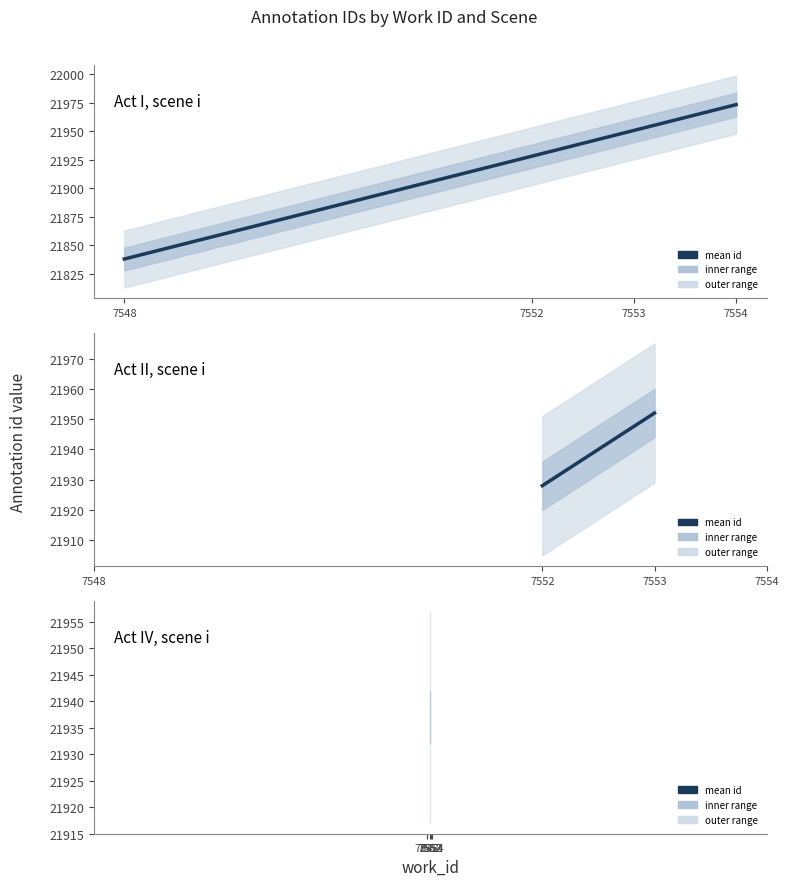

What is the total value across all series at 7552?

43925.5